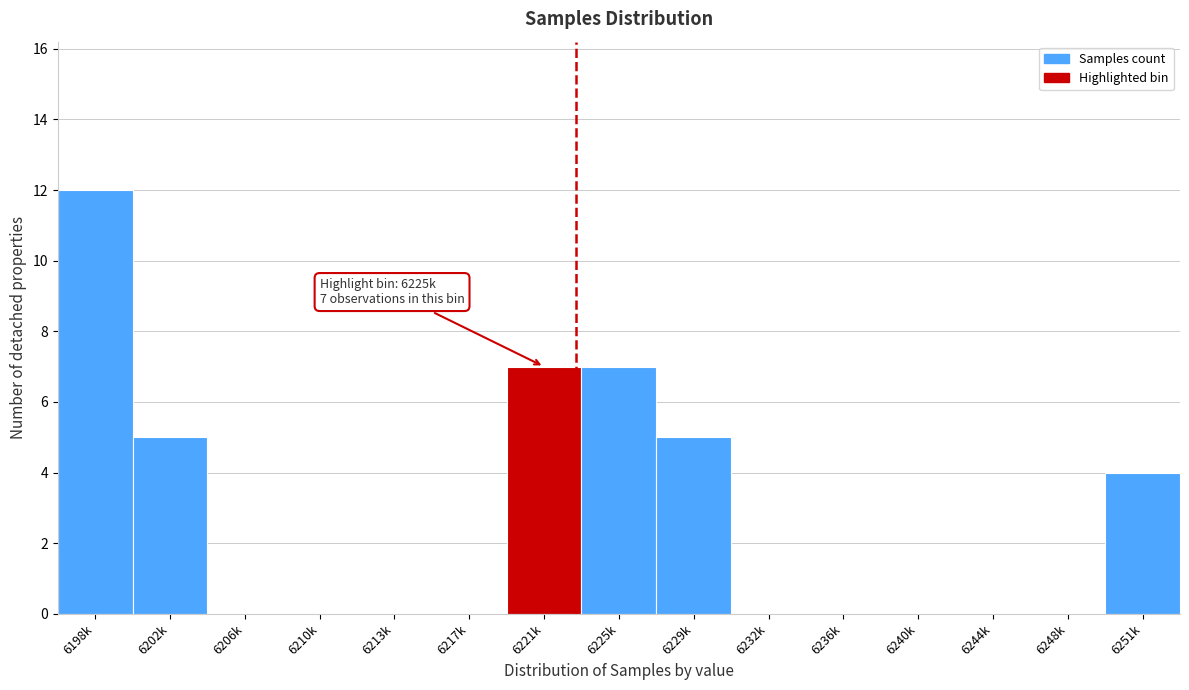

Reading right to left, transcribe all the data shown in this chart.

6251k=4	6248k=0	6244k=0	6240k=0	6236k=0	6232k=0	6229k=5	6225k=7	6221k=7	6217k=0	6213k=0	6210k=0	6206k=0	6202k=5	6198k=12